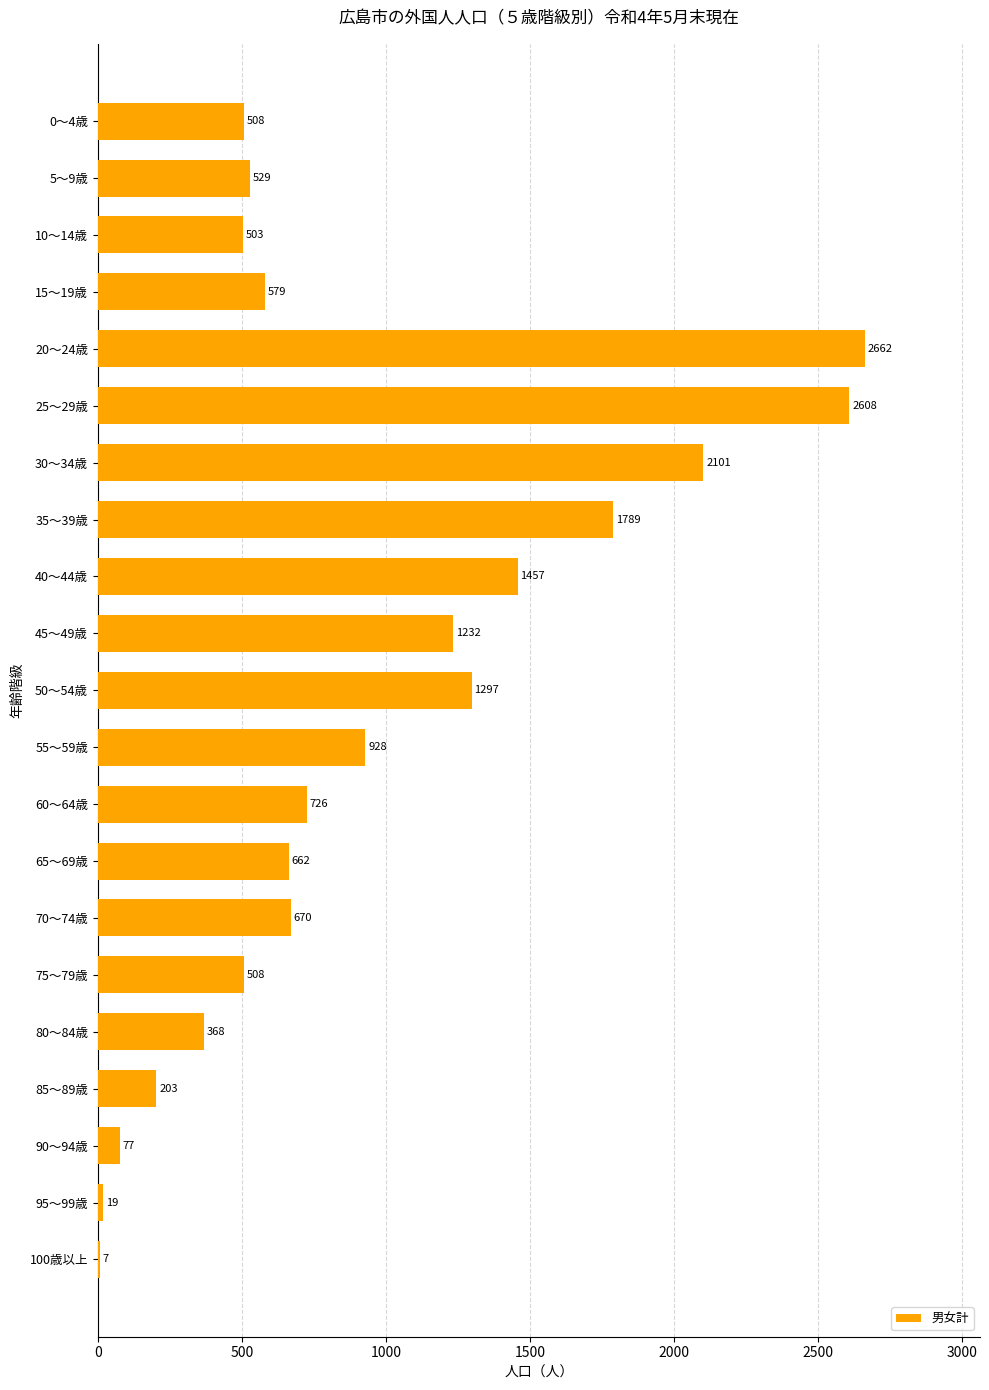

Between 80～84歳 and 100歳以上, which is larger?

80～84歳